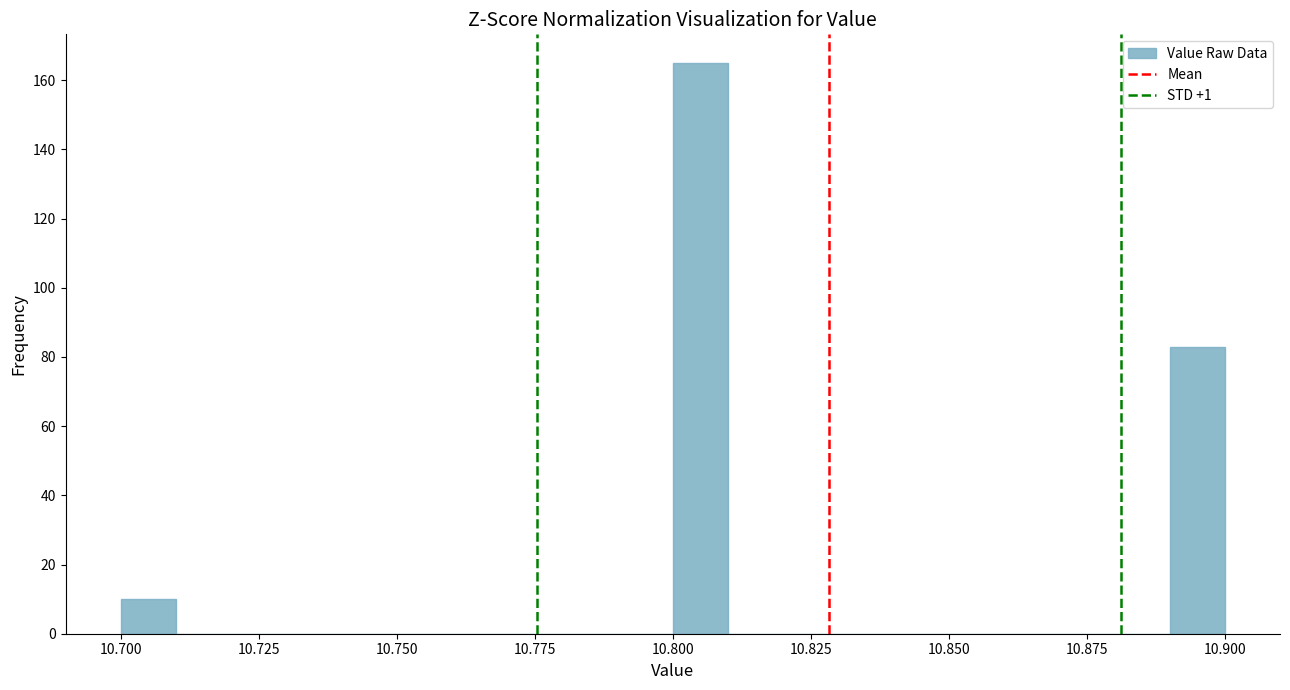

Around what value on the x-axis is the tallest bar? Give the approximate position of its centre, as read against the axis.

10.805